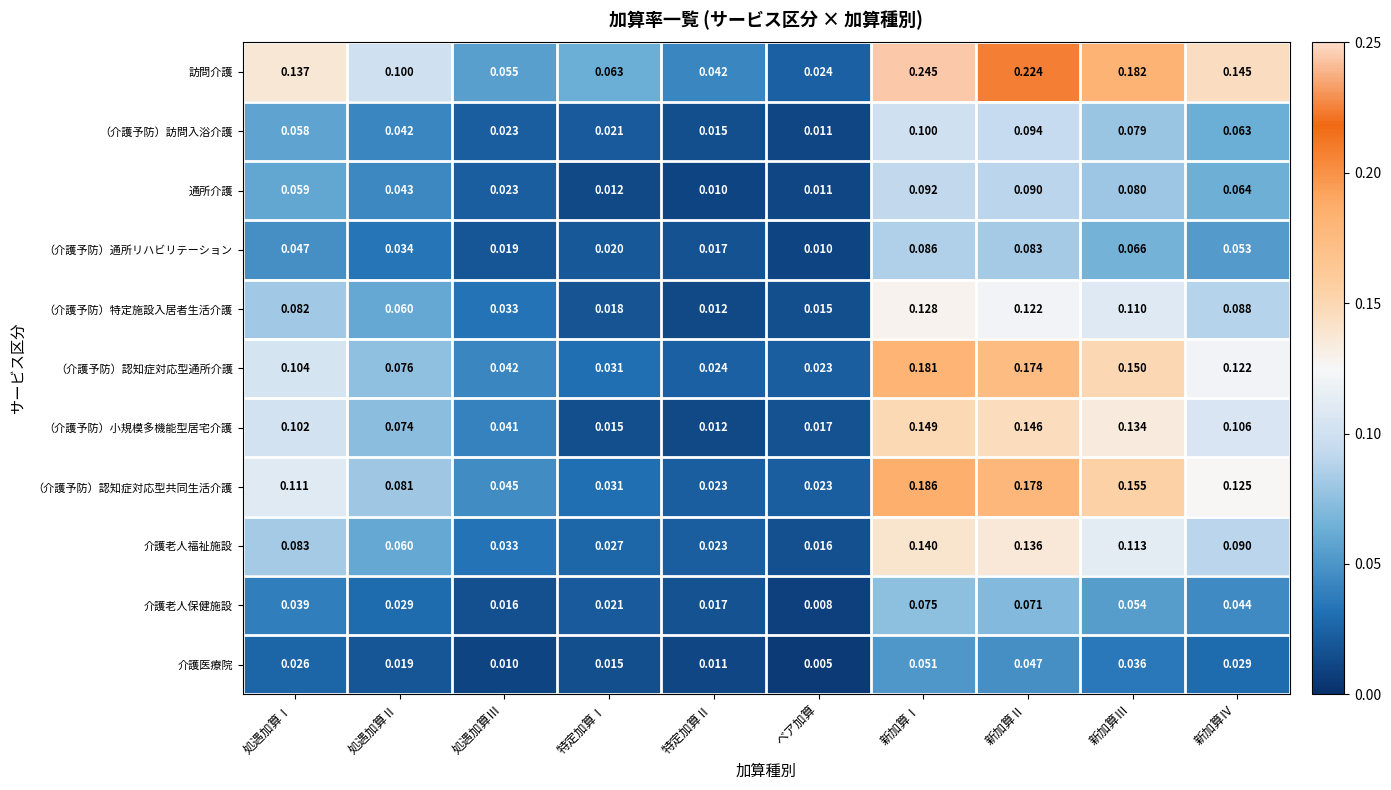

Rank the series by their maximum value, from lowest to highest.

介護医療院, 介護老人保健施設, （介護予防）通所リハビリテーション, 通所介護, （介護予防）訪問入浴介護, （介護予防）特定施設入居者生活介護, 介護老人福祉施設, （介護予防）小規模多機能型居宅介護, （介護予防）認知症対応型通所介護, （介護予防）認知症対応型共同生活介護, 訪問介護